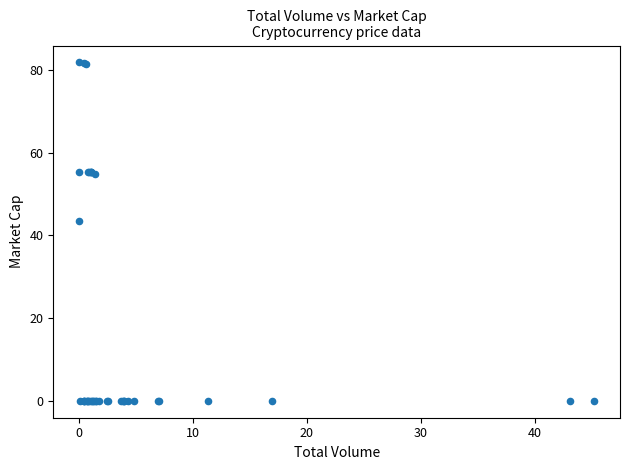

What Y value in the scatter plot is closest to 40?

43.6